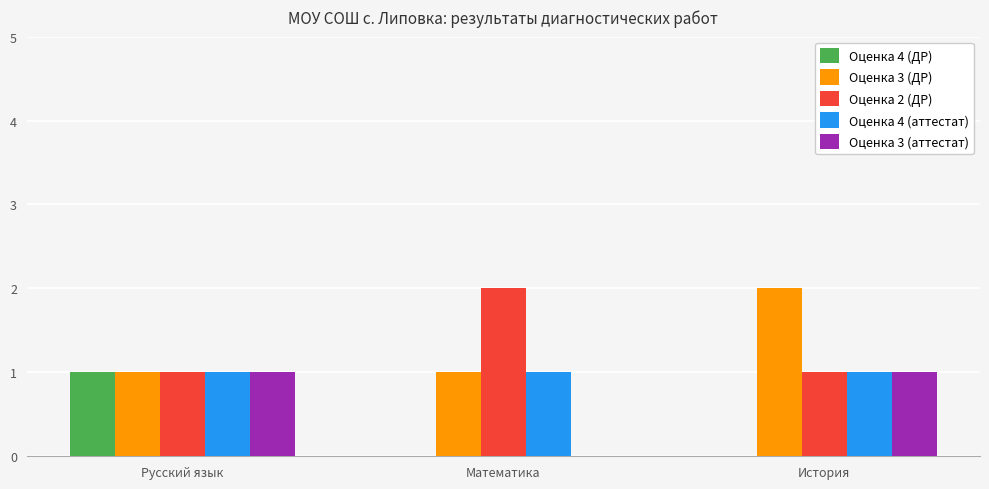

What is the total value across all series at Русский язык?

5